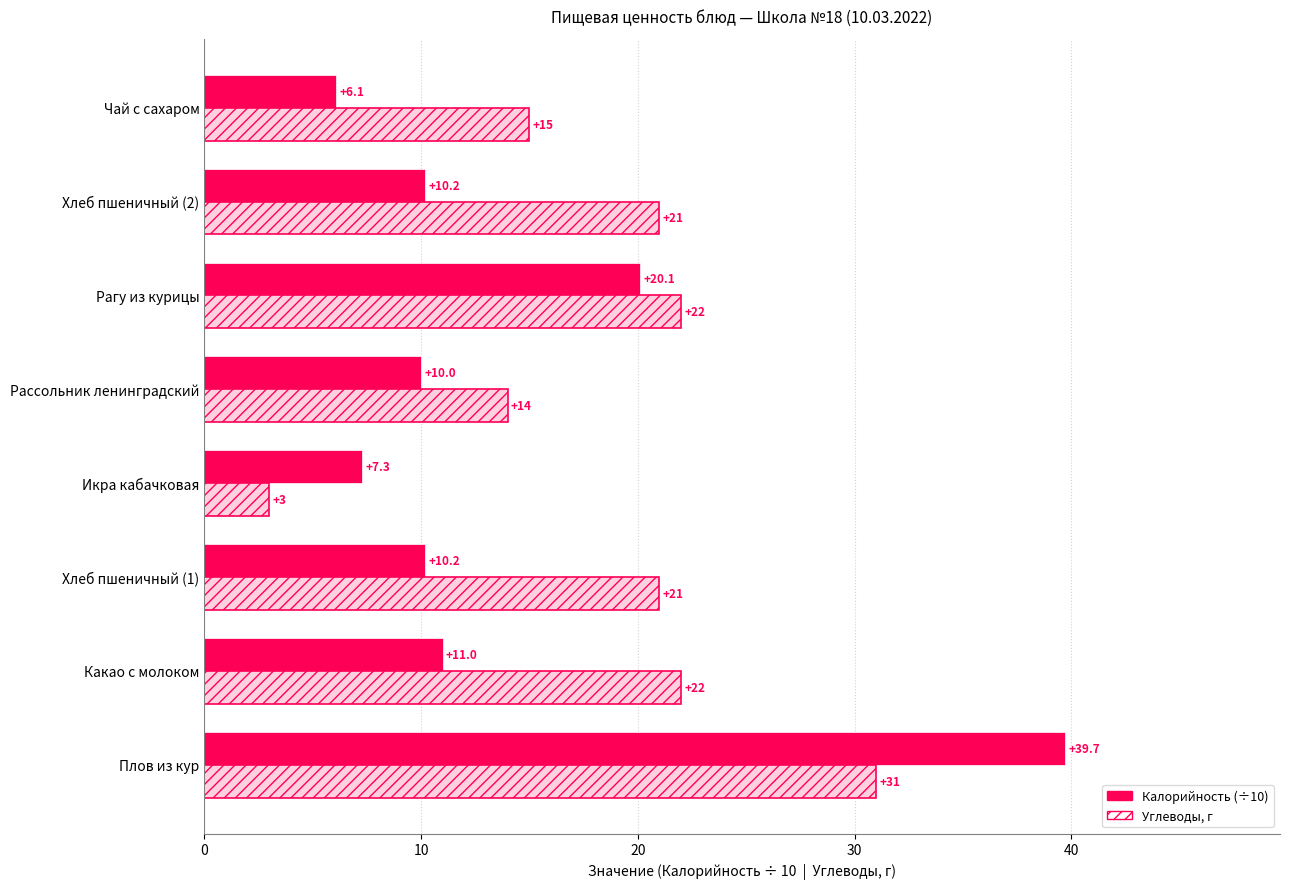

The Углеводы series shows 13.2 at Плов из кур. True or false?

False